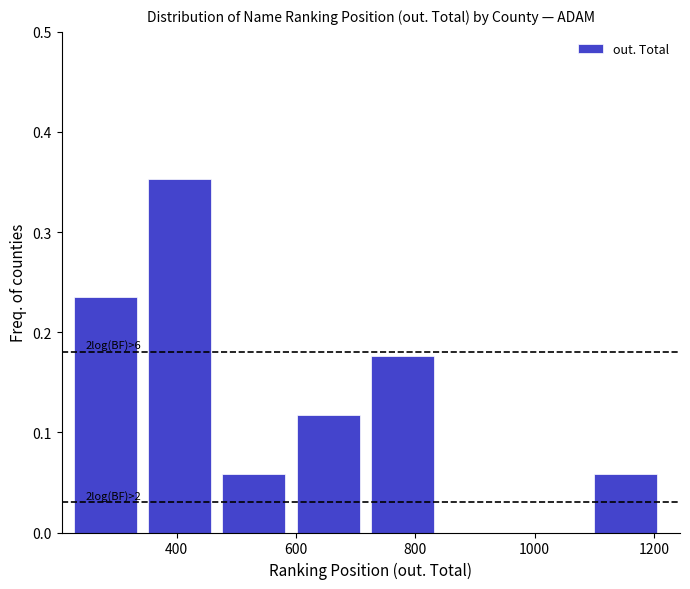

Over which range of the x-axis is the bar tallest?

360 to 480